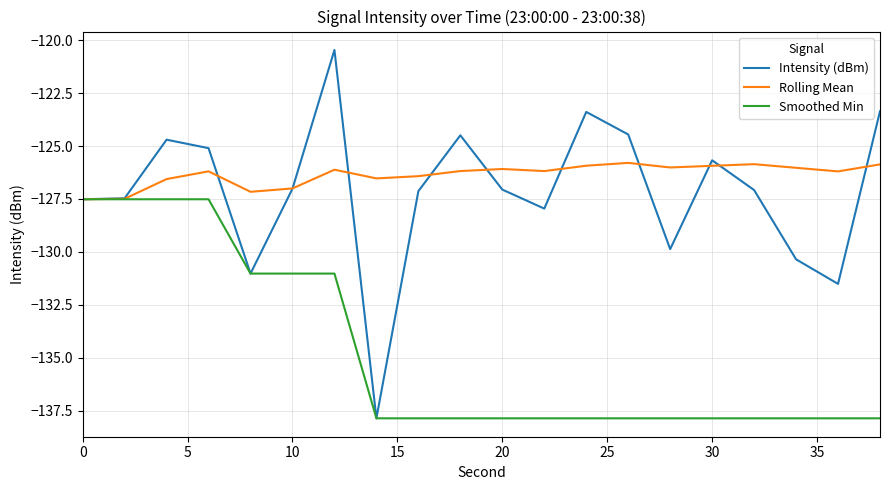

Which series has the largest total across all categories?

Rolling Mean